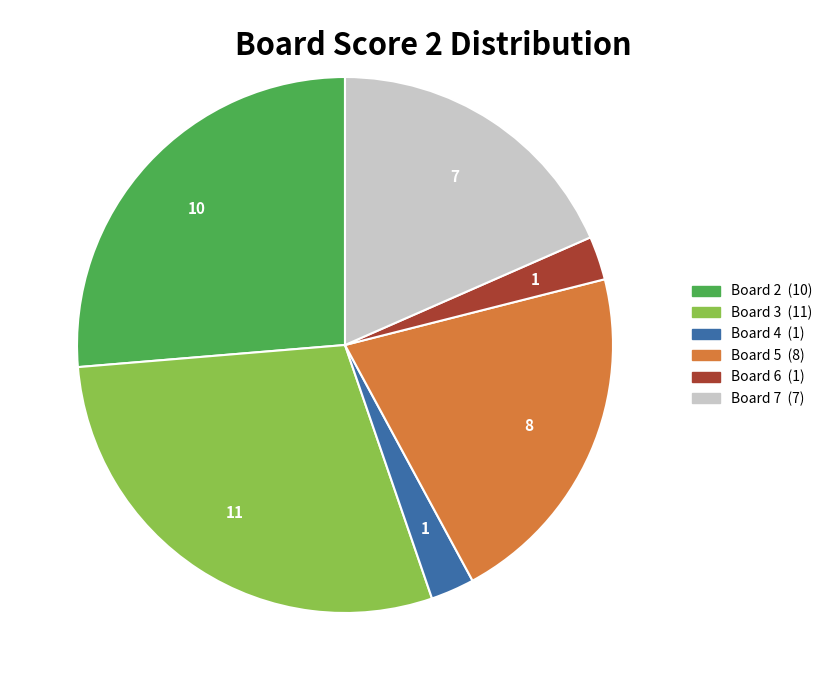

Does any single category account for the majority?

No